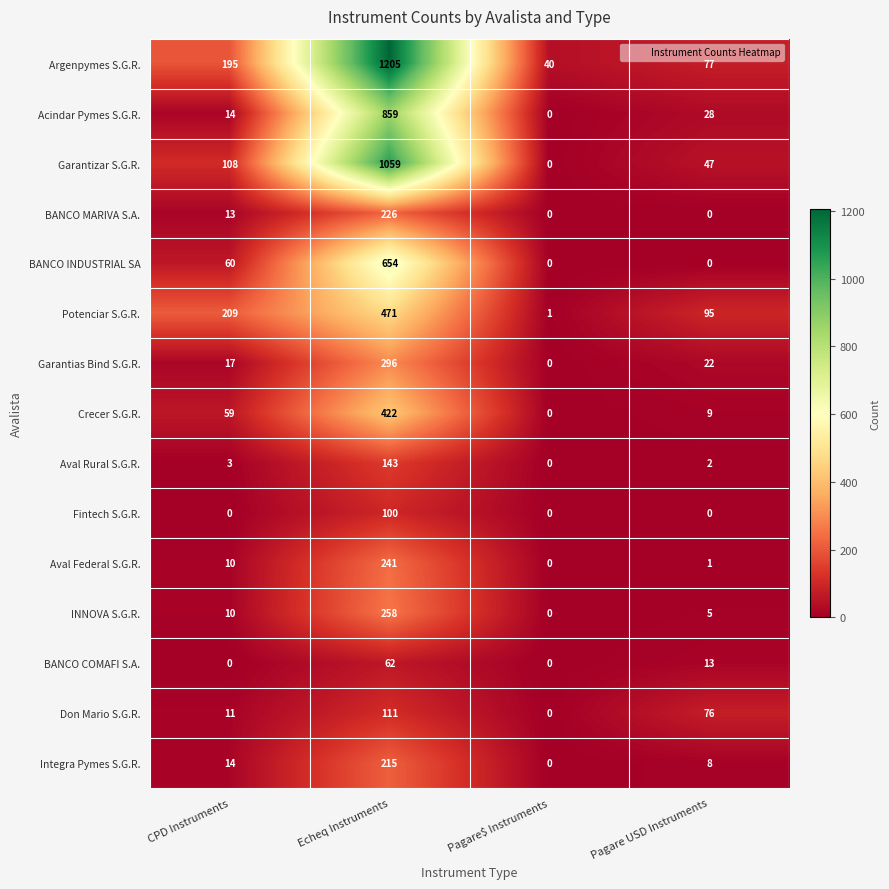

What is the greatest value displayed?

1205